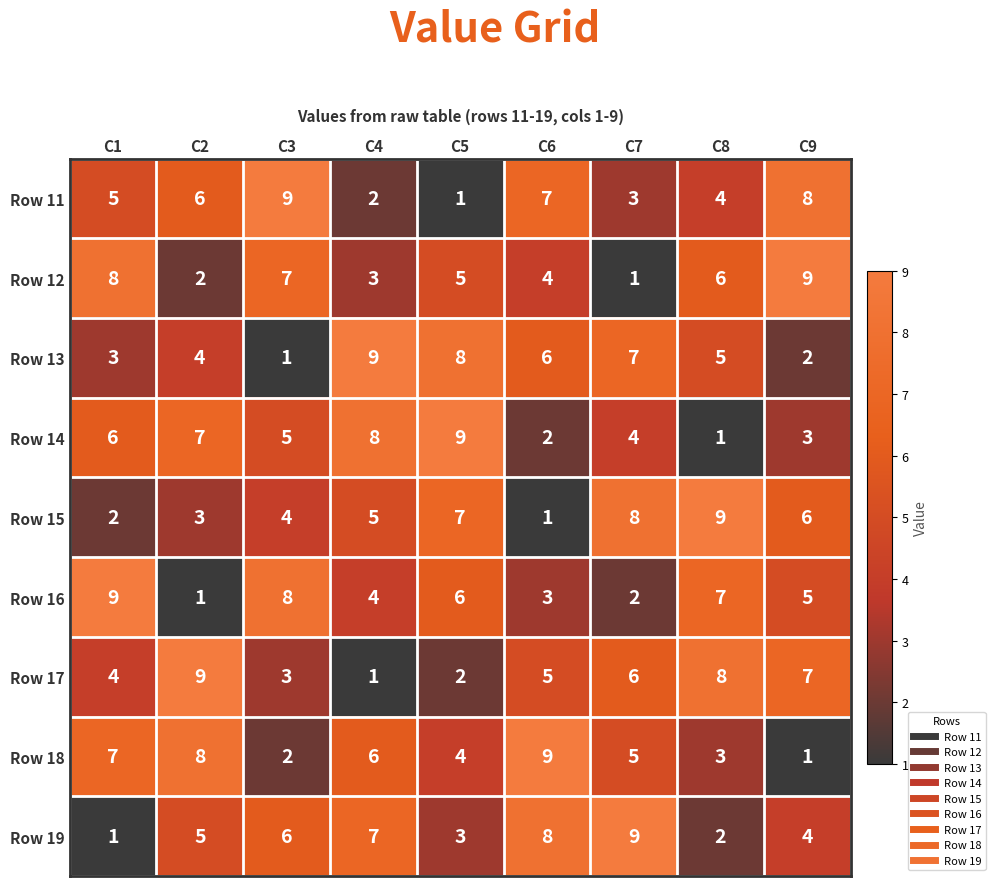

How many categories are shown in the chart?

9